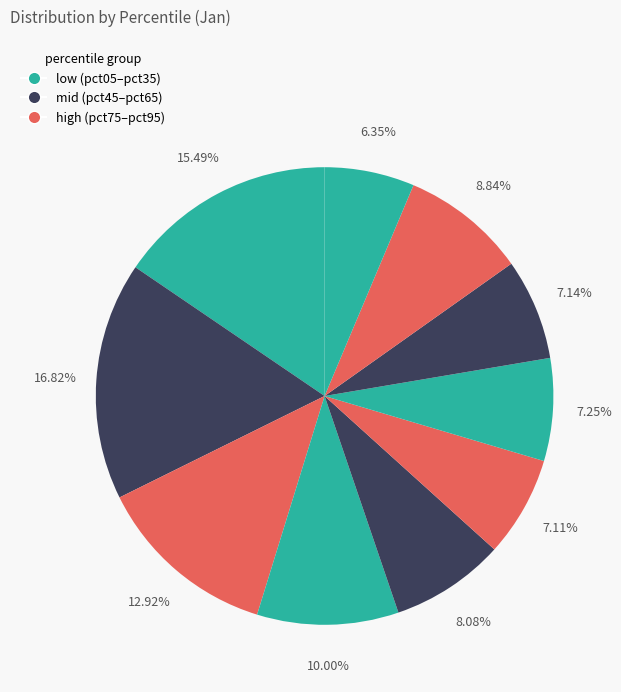

How many slices are in this pie chart?

10